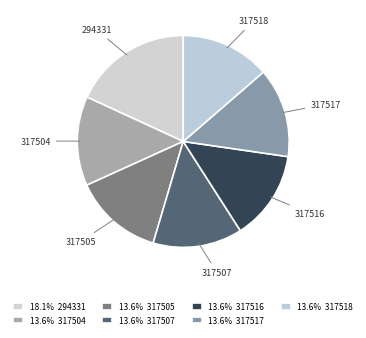

True or false: 317504 accounts for 14% of the total.

True